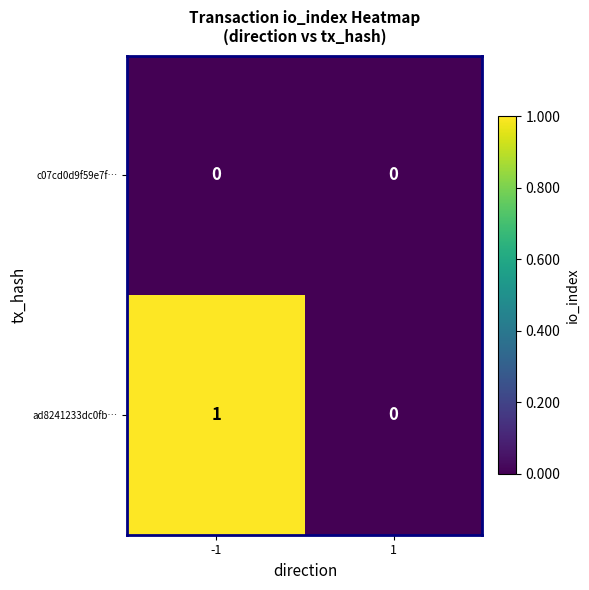

Is the value of c07cd0d9f59e7f… at -1 greater than the value of ad8241233dc0fb… at -1?

No